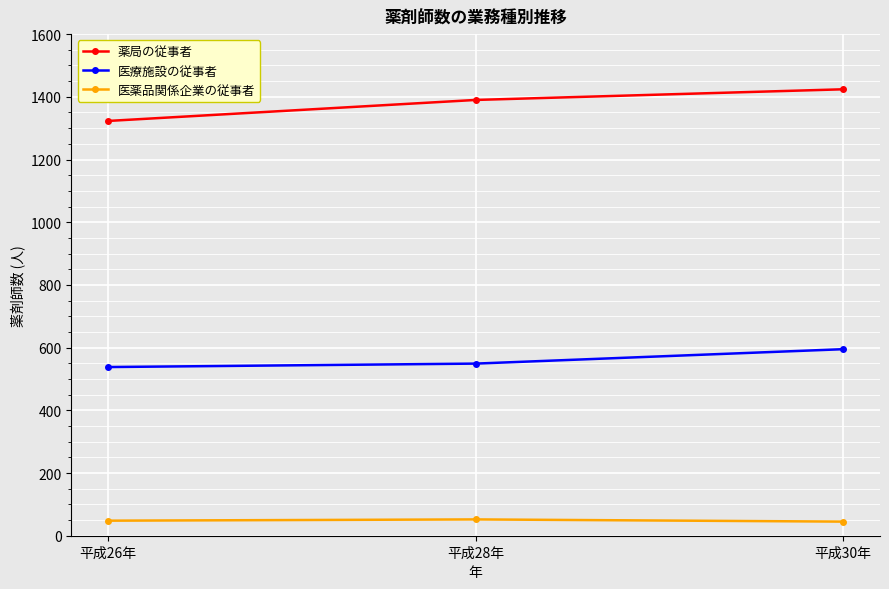

How many values in the 医薬品関係企業の従事者 series are below 48?

1